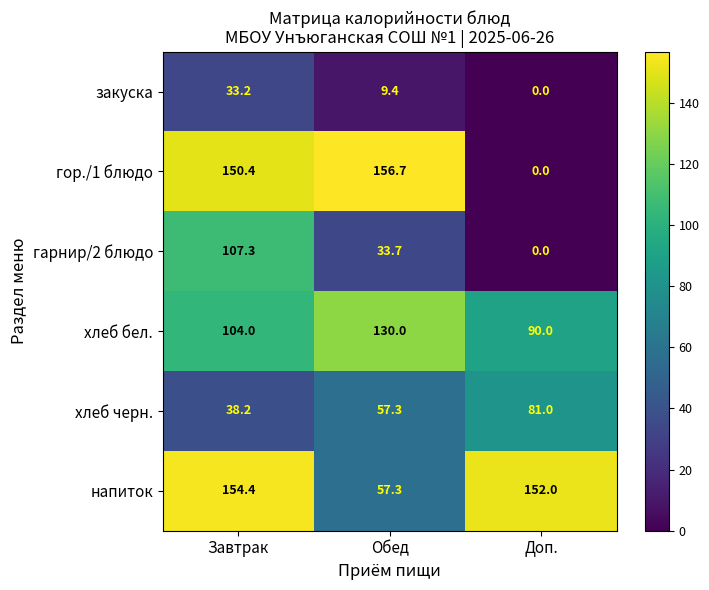

Is it true that гор./1 блюдо equals 0.0 at Доп.?

True